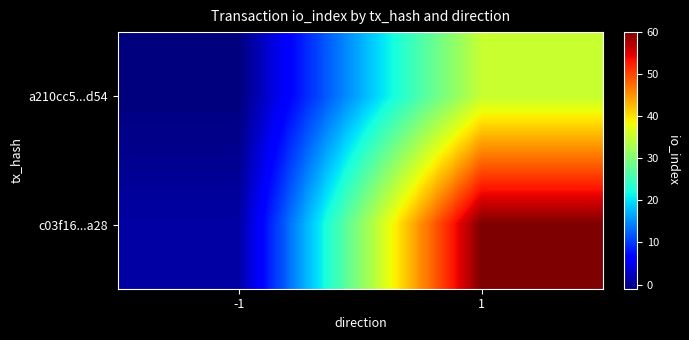

Which series has the largest total across all categories?

c03f16...a28